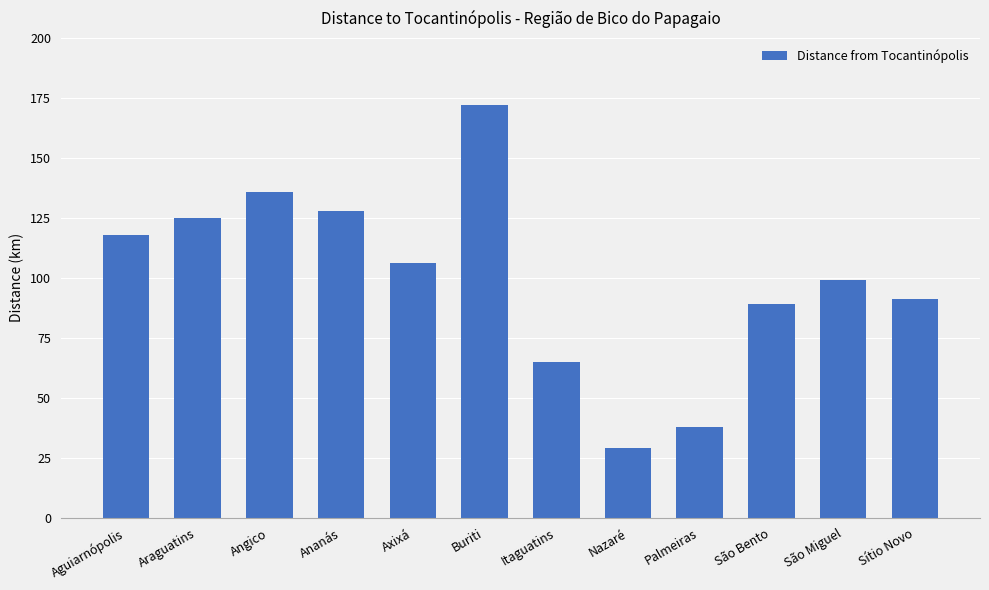

What is the value of the 11th bar from the left?

99